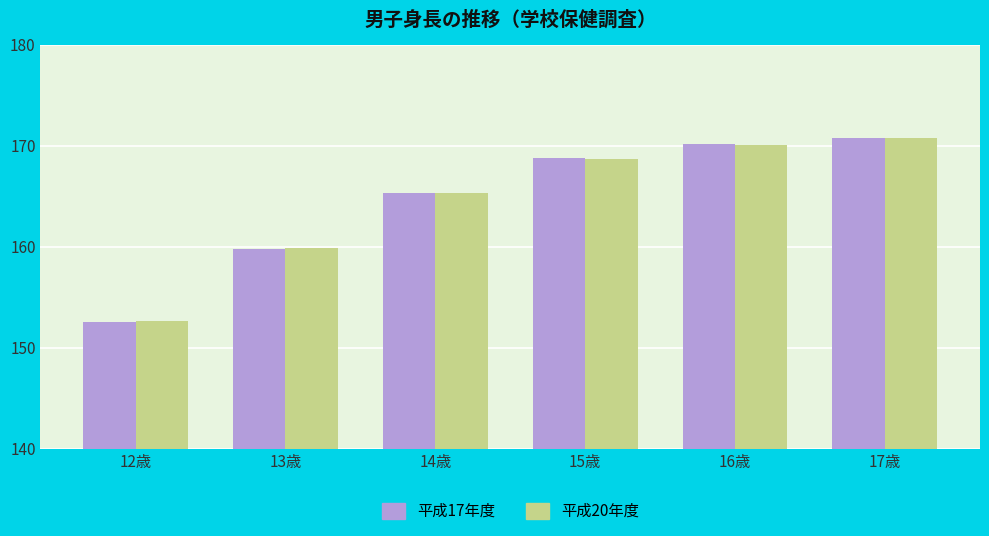

Where is 平成17年度 nearest to the value 161?

13歳